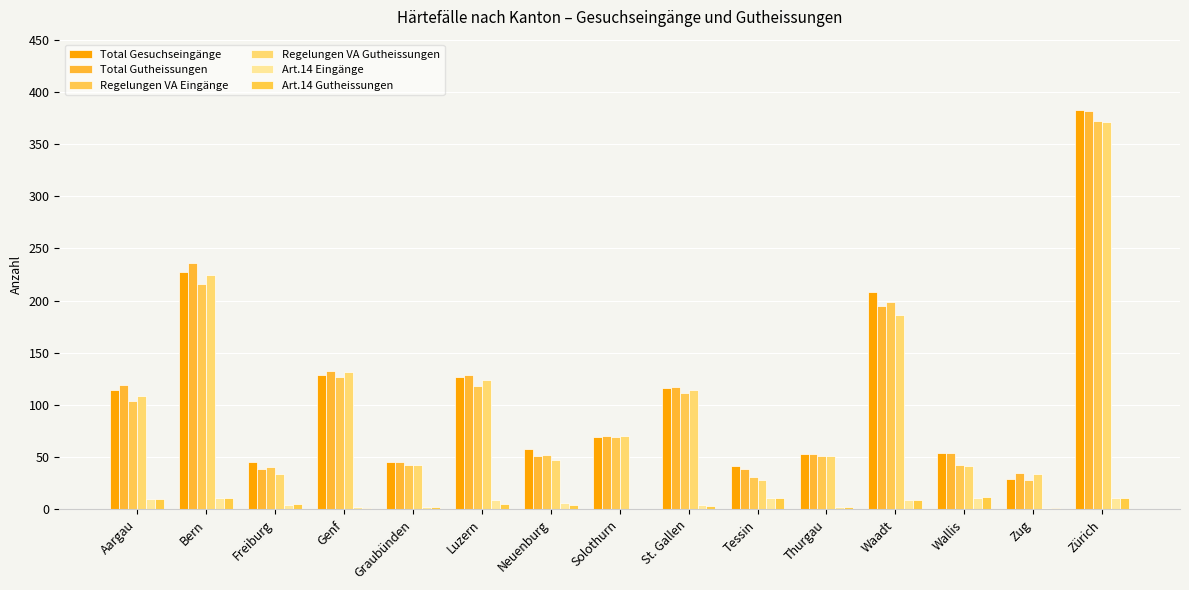

What is the total value across all series at Solothurn?

278